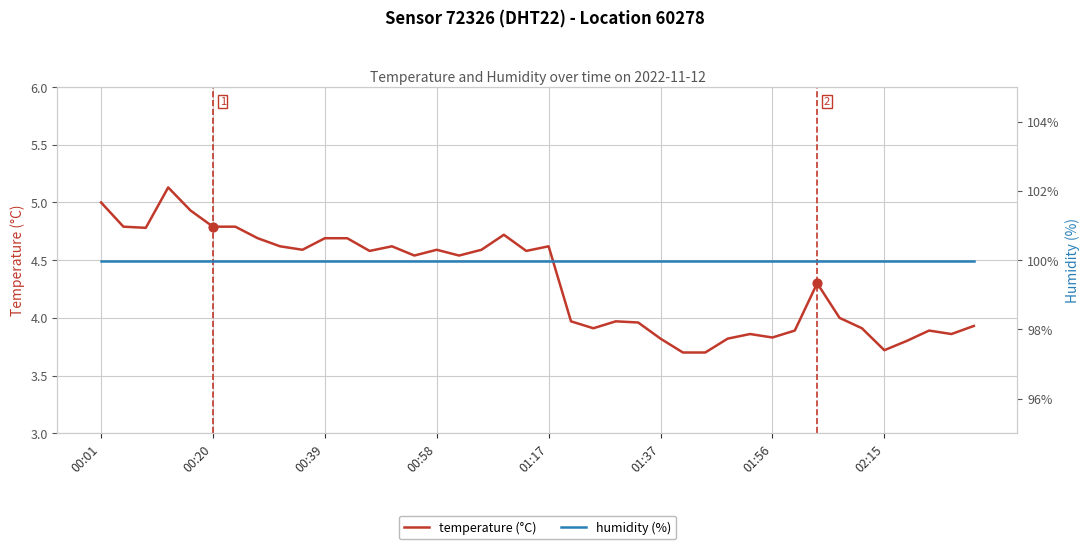

At how many categories does at least one series exceed 67?

40